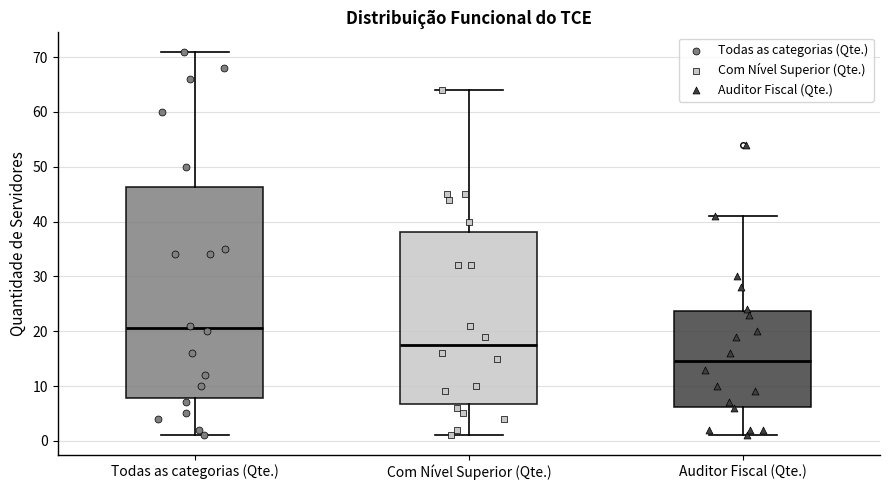

Which box's median line is the lowest?

Auditor Fiscal (Qte.)